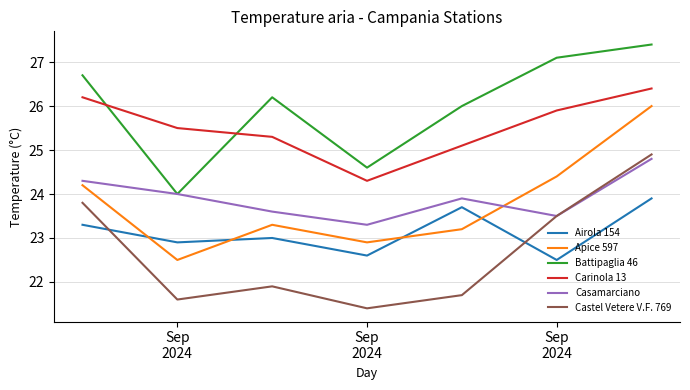

At how many categories does at least one series exceed 24?

7